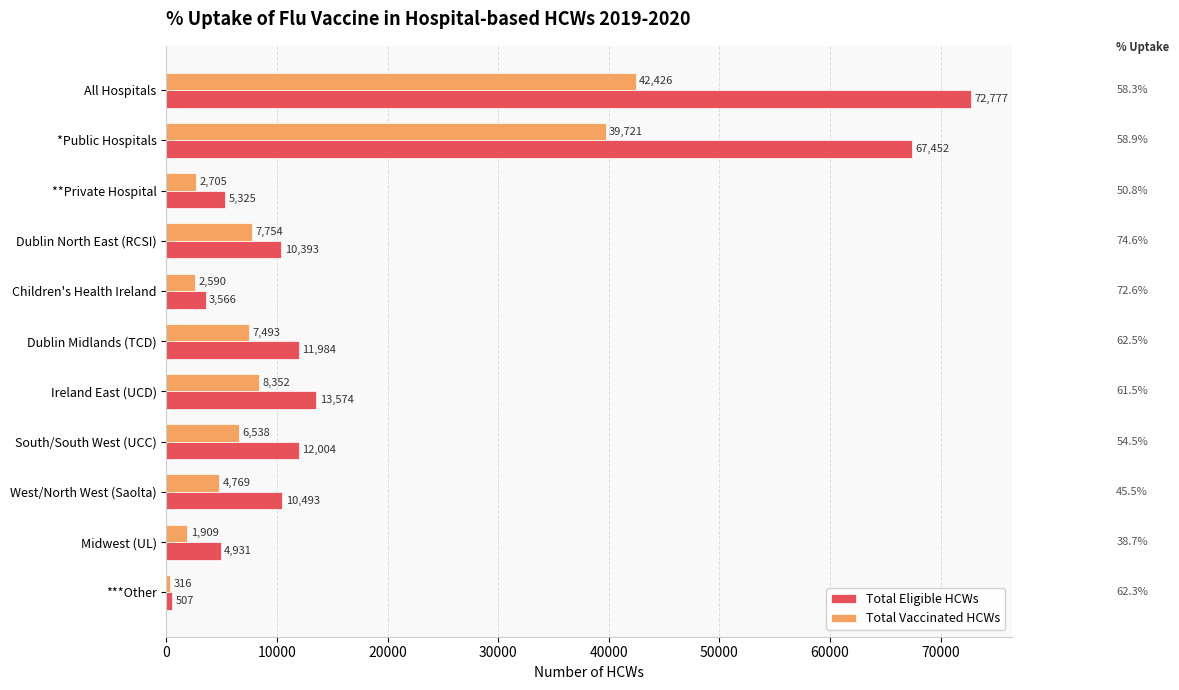

True or false: Total Vaccinated HCWs has a value of 42426 at All Hospitals.

True